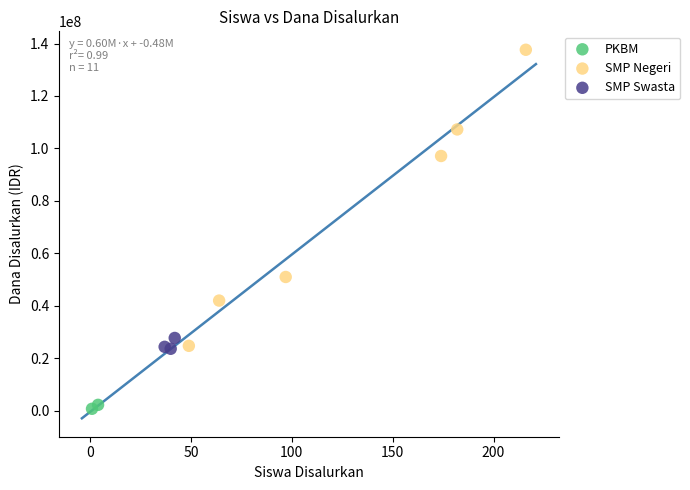

What are all the series names shown in the legend?

PKBM, SMP Negeri, SMP Swasta